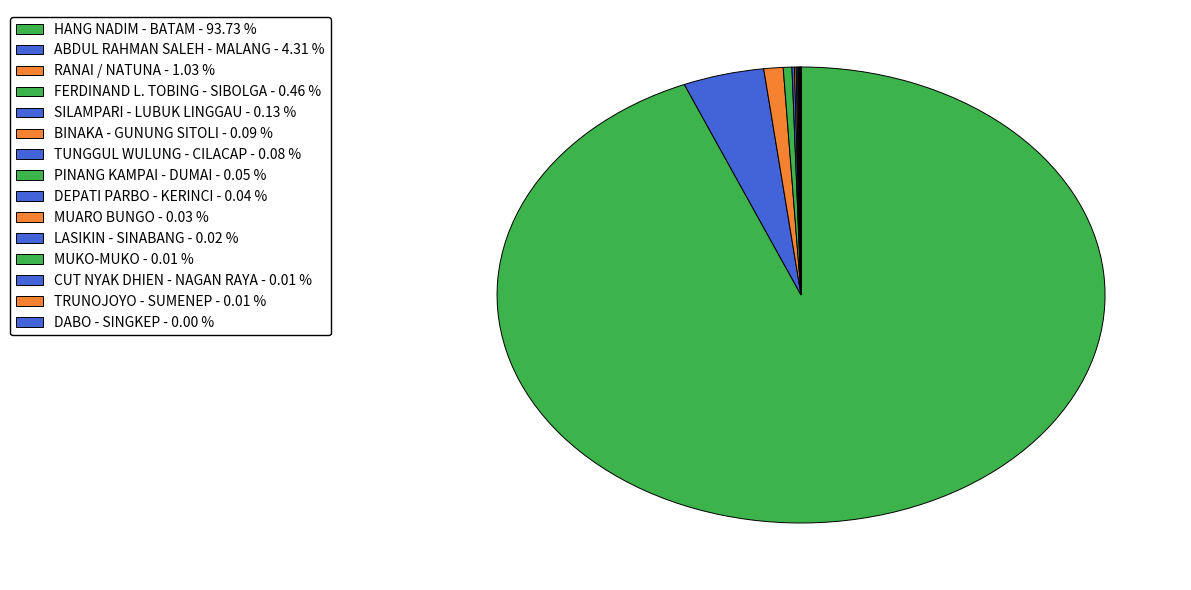

Is it true that LASIKIN - SINABANG is 0% of the pie?

True